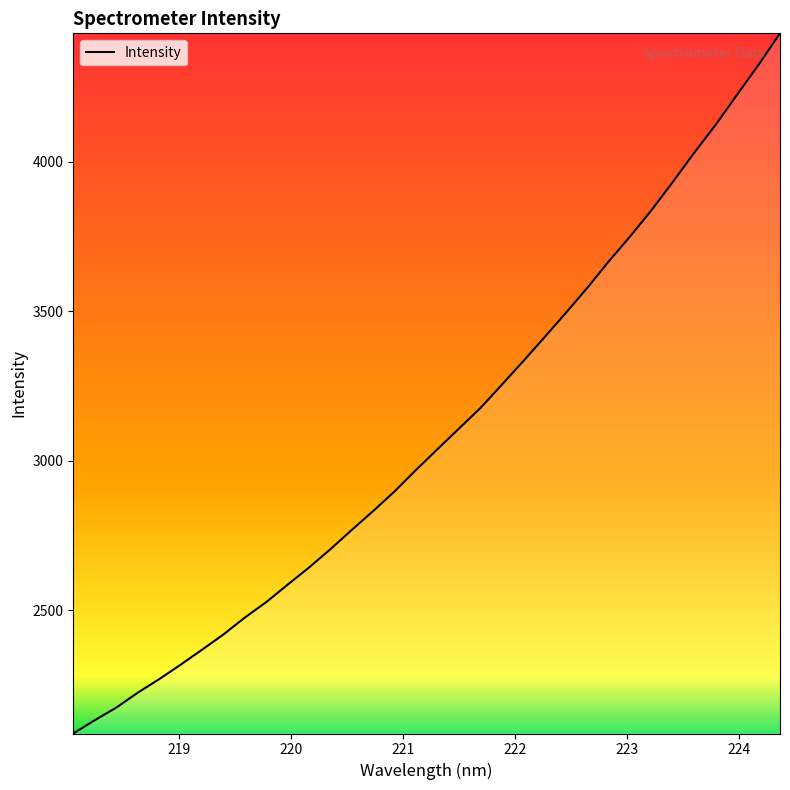

What is the greatest value displayed?

4428.8